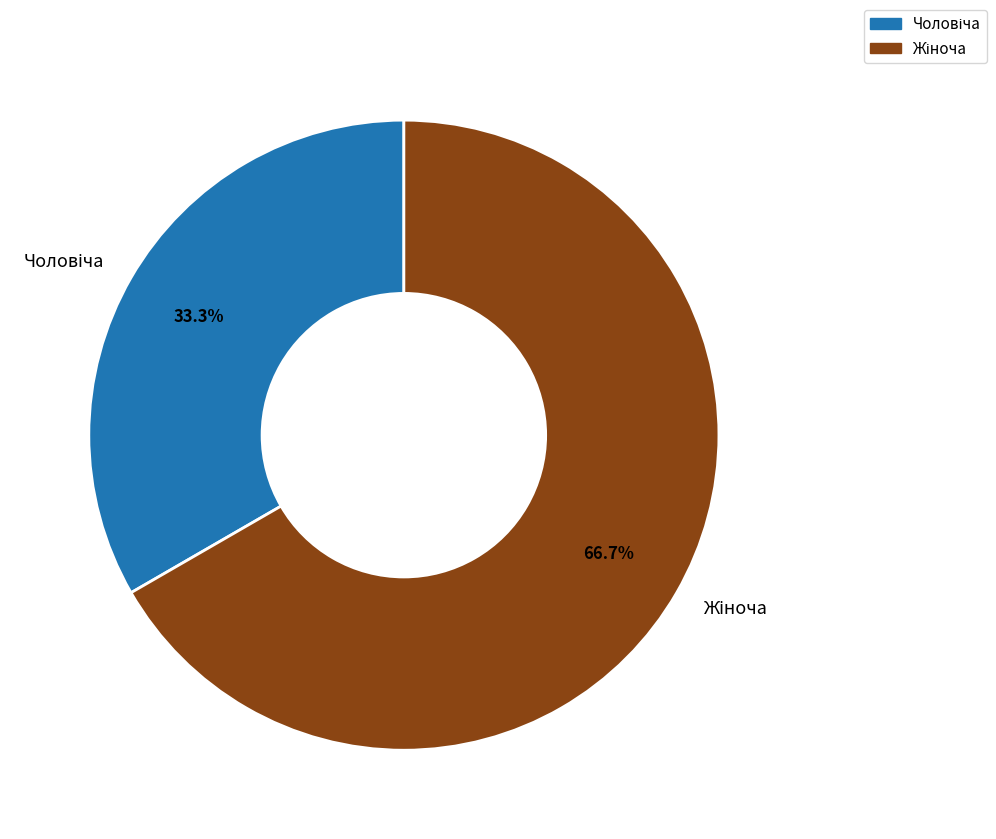

Is there a majority slice in this chart?

Yes